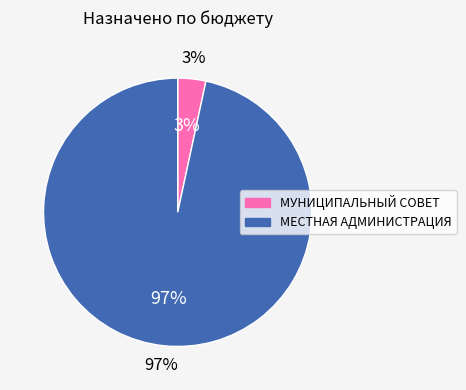

What is the total percentage of МУНИЦИПАЛЬНЫЙ СОВЕТ and МЕСТНАЯ АДМИНИСТРАЦИЯ?

100.0%